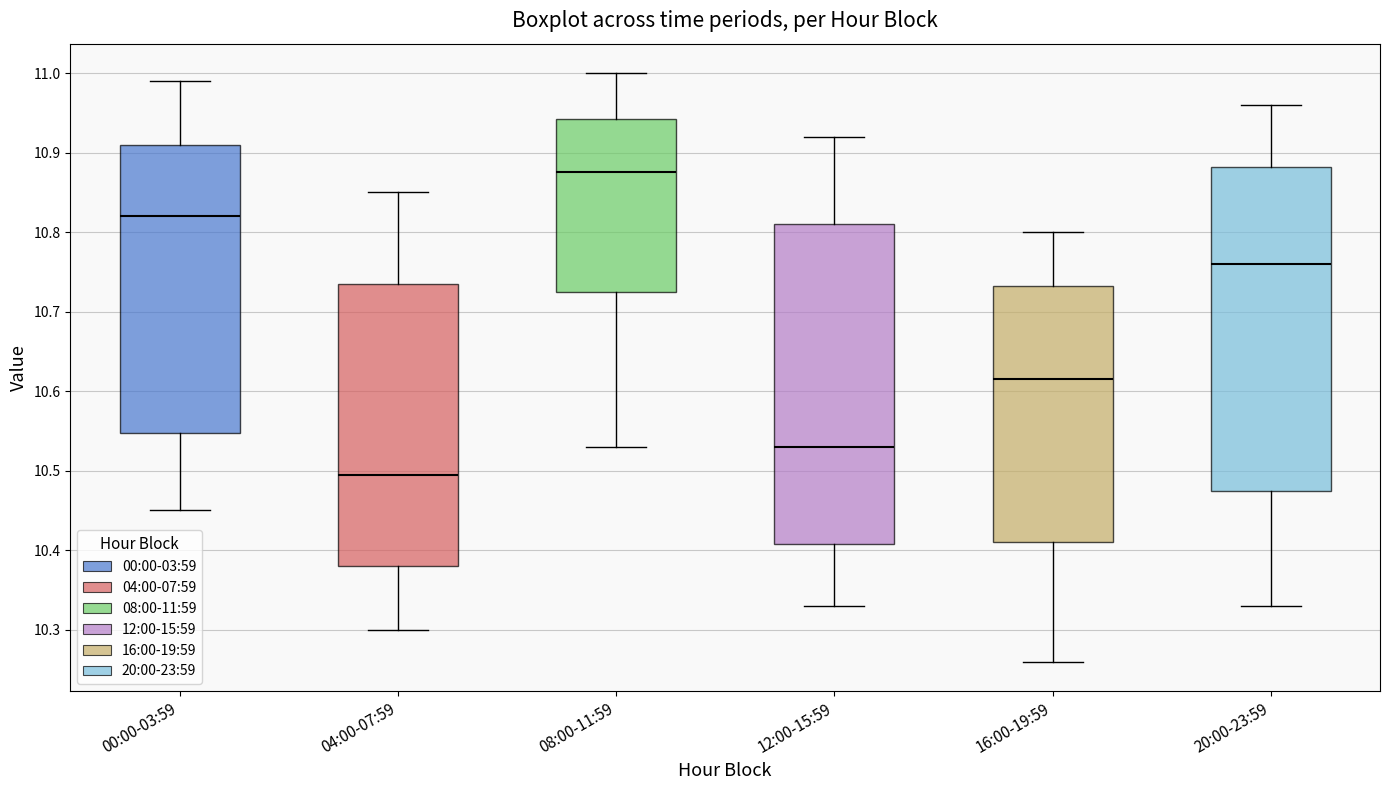

Reading left to right, transcribe this box plot: for each box, give where its median line is, the range the box spans, and where its two whiskers end, as read against the y-axis. The values are not printed on the chart, so give them approximately, as read against the axis.

00:00-03:59: median 10.82, box 10.55 to 10.91, whiskers 10.45 to 10.99
04:00-07:59: median 10.50, box 10.38 to 10.74, whiskers 10.30 to 10.85
08:00-11:59: median 10.88, box 10.73 to 10.94, whiskers 10.53 to 11.00
12:00-15:59: median 10.53, box 10.41 to 10.81, whiskers 10.33 to 10.92
16:00-19:59: median 10.62, box 10.41 to 10.73, whiskers 10.26 to 10.80
20:00-23:59: median 10.76, box 10.48 to 10.88, whiskers 10.33 to 10.96